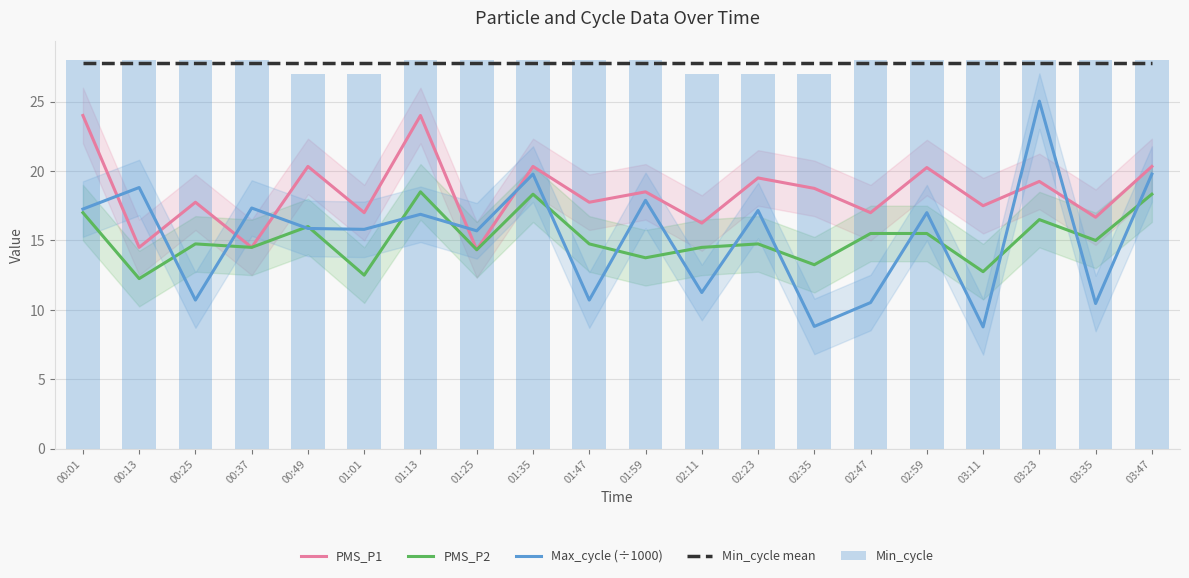

Rank the categories by PMS_P1 value from highest to lowest.

00:01, 01:13, 00:49, 01:35, 03:47, 02:59, 02:23, 03:23, 02:35, 01:59, 00:25, 01:47, 03:11, 01:01, 02:47, 03:35, 02:11, 00:13, 00:37, 01:25